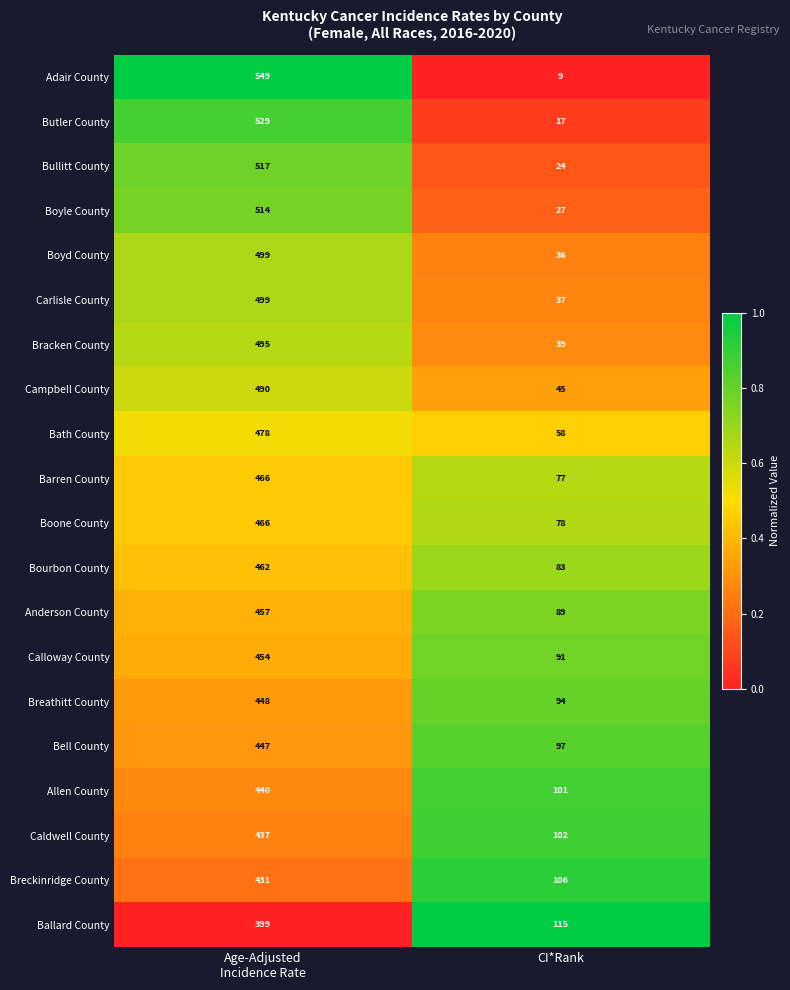

Is it true that Boyd County equals 36 at CI*Rank?

True